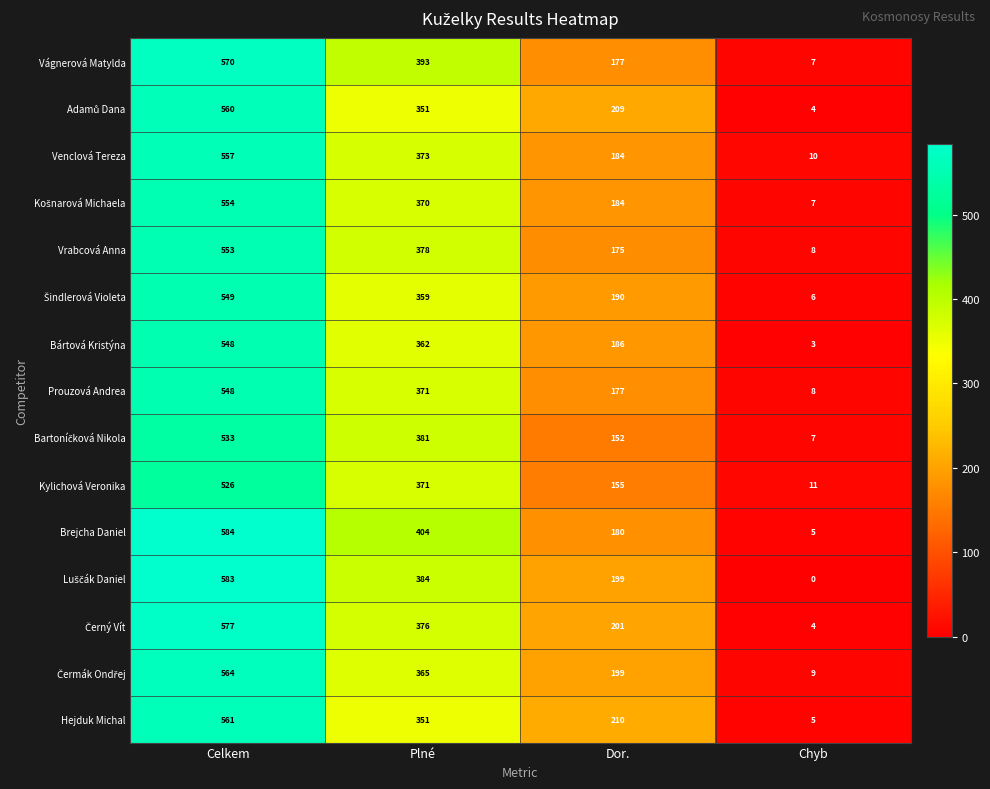

Between Celkem and Dor., which series saw the biggest shift?

Brejcha Daniel